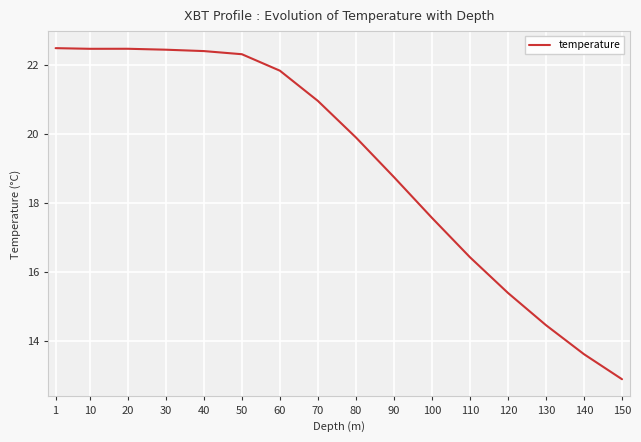

The chart shows a value of 13.0 at 60. True or false?

False